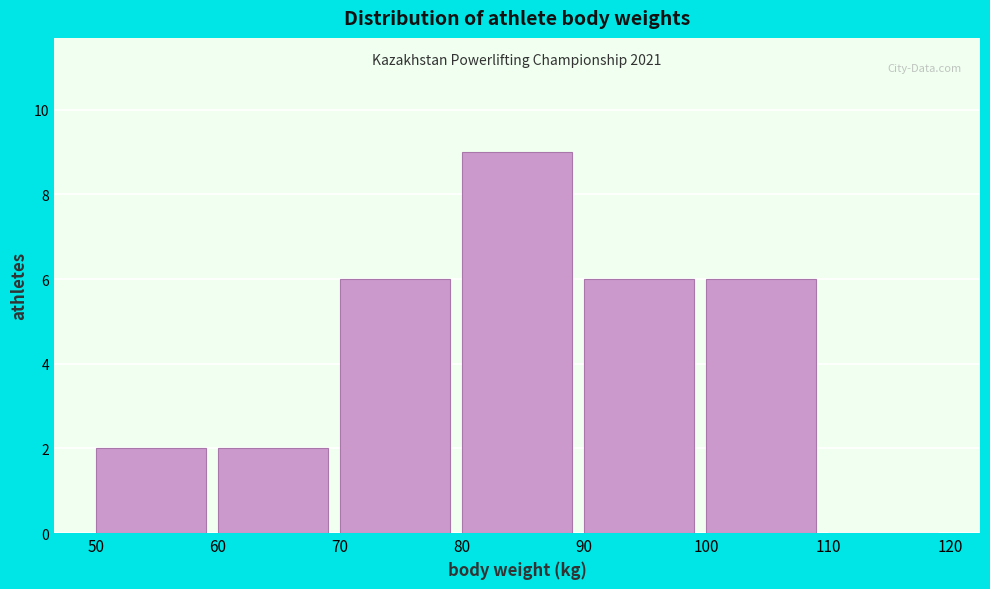

Which range on the x-axis has the tallest bar?

80 to 90